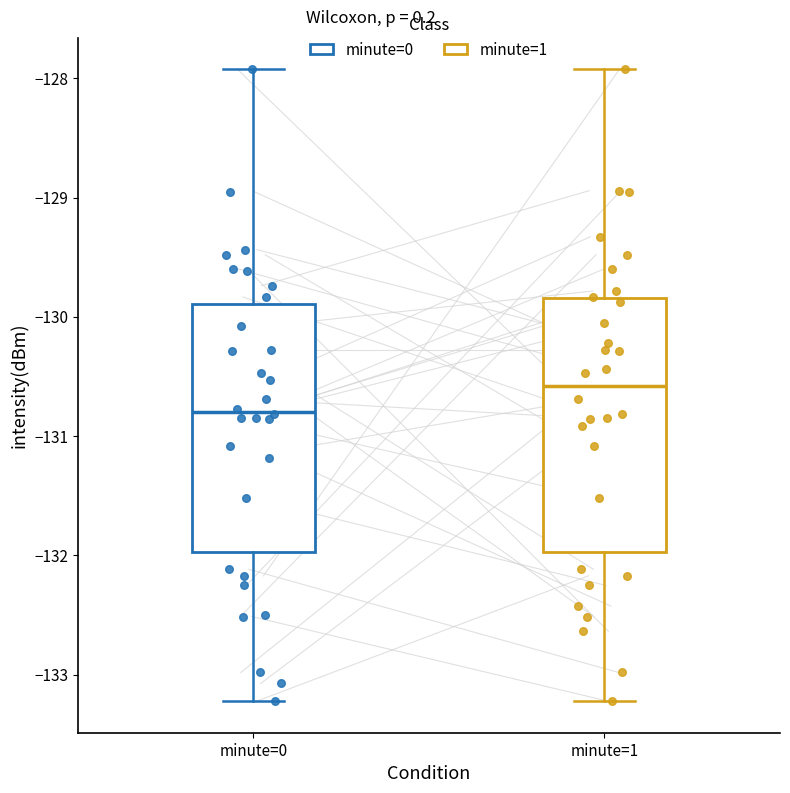

Reading left to right, read every box against the y-axis: the position of its median line, the range the box covers, and the ends of its whiskers. The values are not printed on the chart, so give them approximately, as read against the axis.

minute=0: median -130.8, box -132.0 to -129.9, whiskers -133.2 to -127.9
minute=1: median -130.6, box -132.0 to -129.8, whiskers -133.2 to -127.9